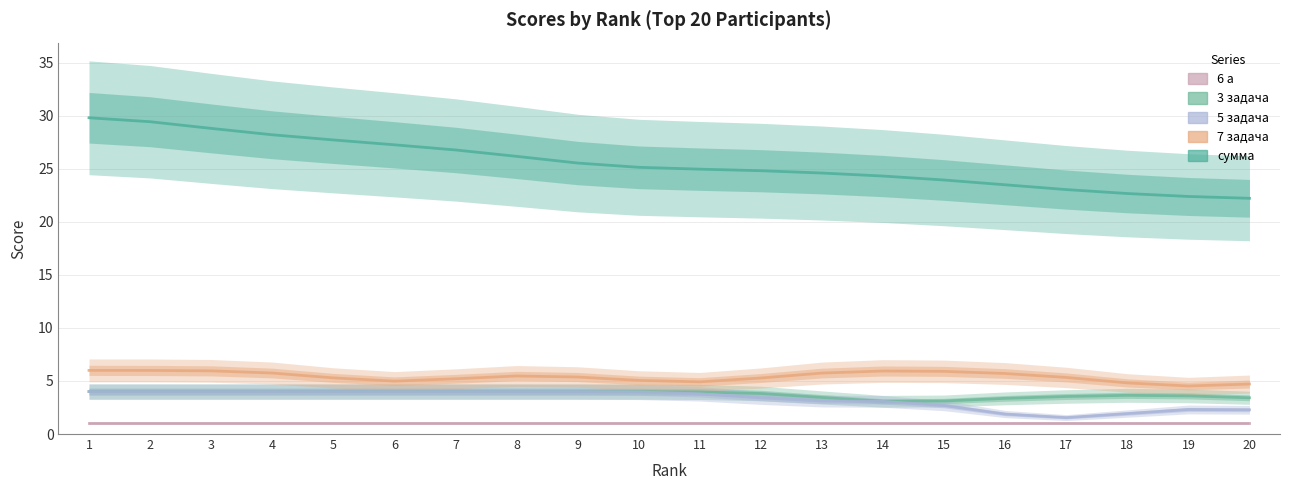

Reading left to right, what are all the values shown in this chart?

6 а: 1=1.0	2=1.0	3=1.0	4=1.0	5=1.0	6=1.0	7=1.0	8=1.0	9=1.0	10=1.0	11=1.0	12=1.0	13=1.0	14=1.0	15=1.0	16=1.0	17=1.0	18=1.0	19=1.0	20=1.0
3 задача: 1=4.0	2=4.0	3=4.0	4=4.0	5=4.0	6=4.0	7=4.0	8=4.0	9=4.0	10=4.0	11=4.0	12=3.8	13=3.4	14=3.1	15=3.1	16=3.4	17=3.5	18=3.7	19=3.6	20=3.4
5 задача: 1=4.0	2=4.0	3=4.0	4=4.0	5=4.0	6=4.0	7=4.0	8=4.0	9=4.0	10=4.0	11=3.8	12=3.4	13=3.1	14=3.1	15=2.7	16=1.9	17=1.6	18=1.9	19=2.3	20=2.3
7 задача: 1=6.0	2=6.0	3=6.0	4=5.8	5=5.3	6=5.0	7=5.2	8=5.5	9=5.4	10=5.1	11=4.9	12=5.3	13=5.7	14=5.9	15=5.9	16=5.7	17=5.3	18=4.8	19=4.5	20=4.7
сумма: 1=29.8	2=29.4	3=28.8	4=28.2	5=27.7	6=27.3	7=26.8	8=26.2	9=25.6	10=25.1	11=25.0	12=24.8	13=24.6	14=24.3	15=24.0	16=23.5	17=23.0	18=22.7	19=22.4	20=22.2